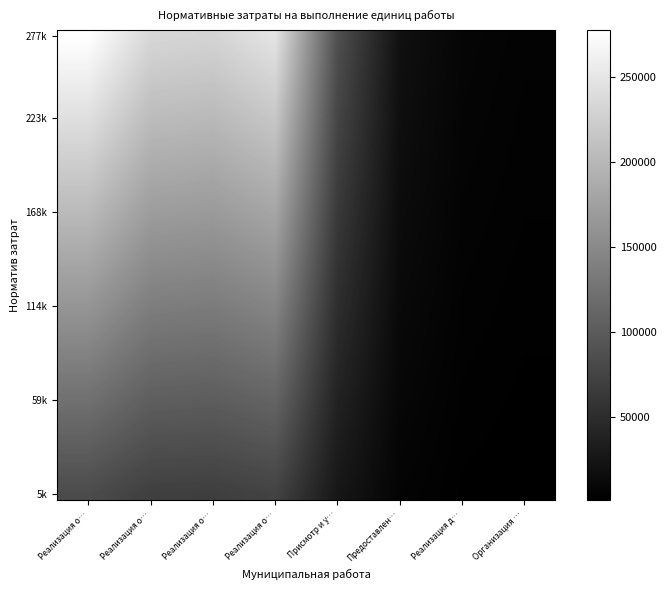

At which category does the chart reach its minimum across all series?

Организация …